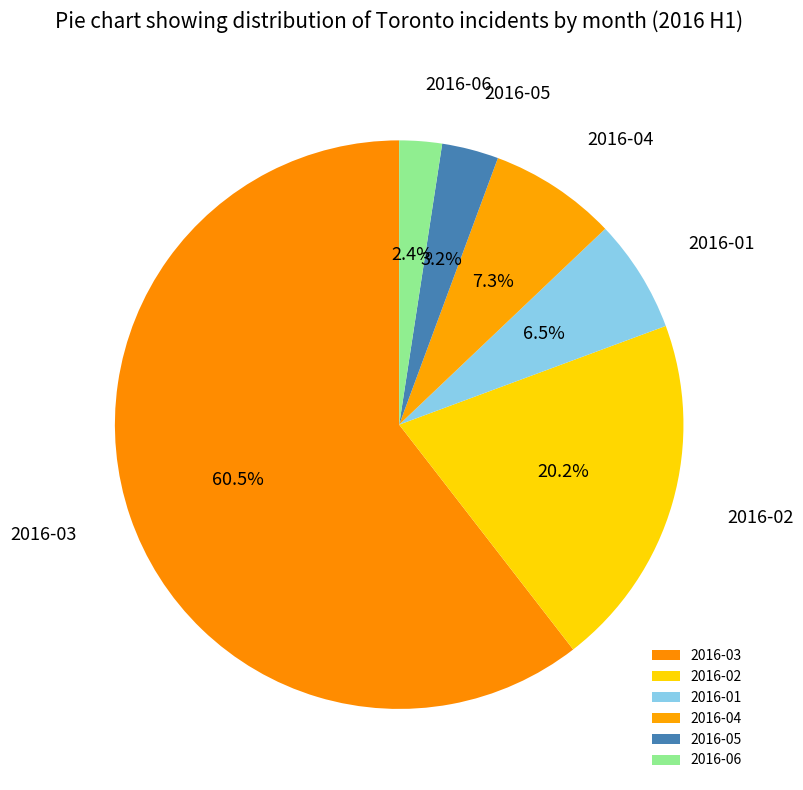

How many slices are in this pie chart?

6